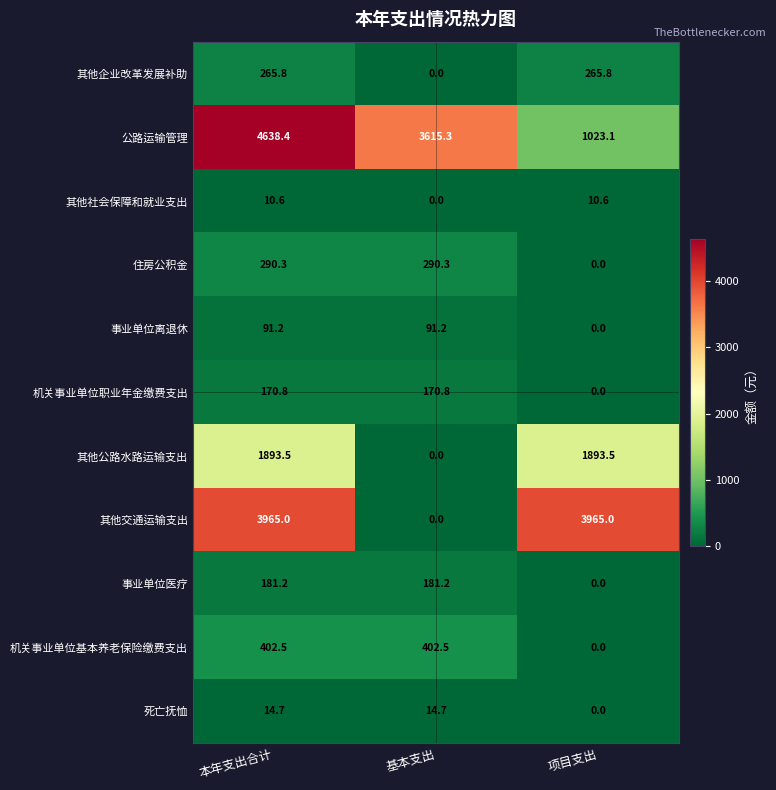

What is the sum of all 事业单位离退休 values?

182.4